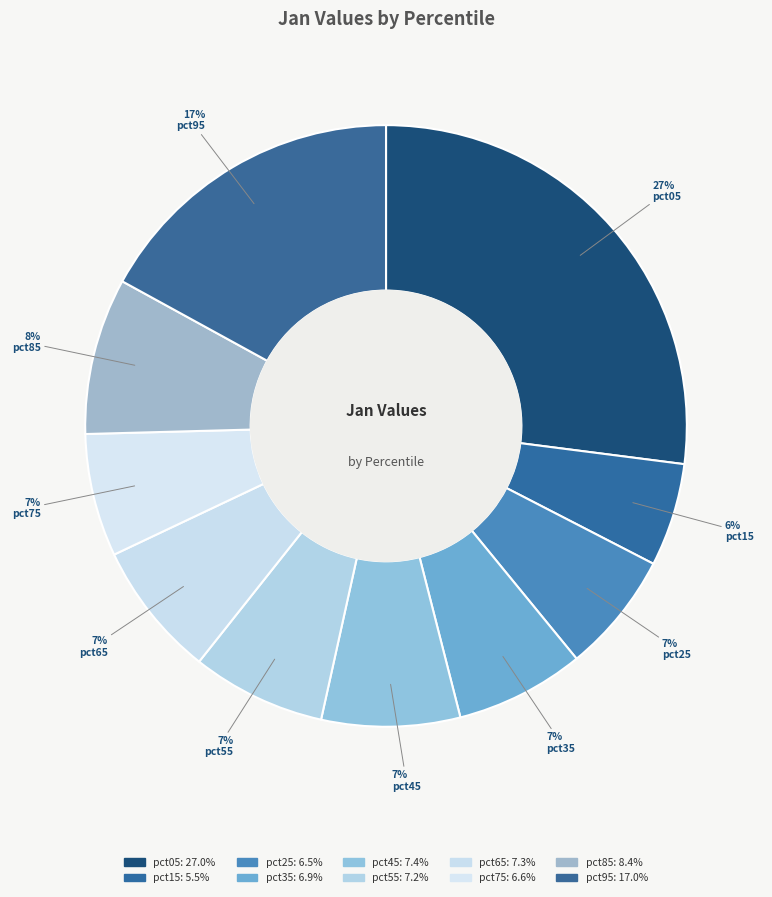

How many slices are in this pie chart?

10